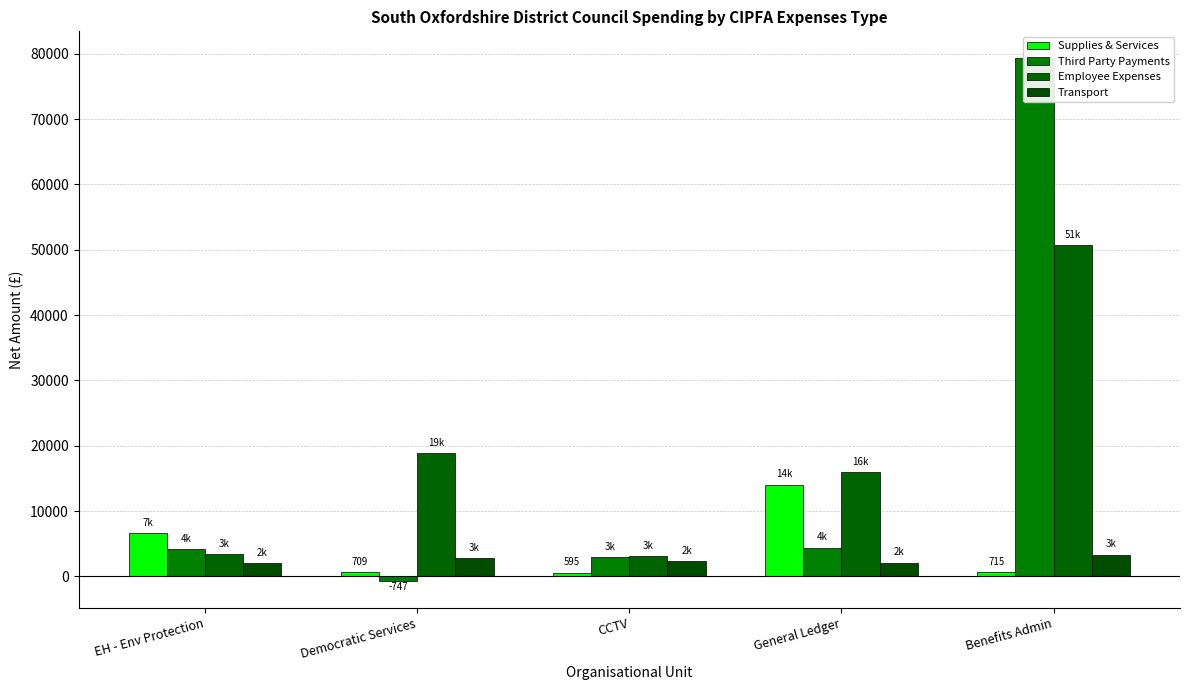

Reading left to right, what are all the values shown in this chart?

Supplies & Services: EH - Env Protection=6690.0	Democratic Services=708.5	CCTV=595.0	General Ledger=14071.9	Benefits Admin=715.0
Third Party Payments: EH - Env Protection=4206.6	Democratic Services=-746.6	CCTV=2941.6	General Ledger=4410.5	Benefits Admin=79415.6
Employee Expenses: EH - Env Protection=3400.8	Democratic Services=18850.2	CCTV=3082.4	General Ledger=16013.4	Benefits Admin=50749.0
Transport: EH - Env Protection=2025.0	Democratic Services=2805.3	CCTV=2349.6	General Ledger=2128.4	Benefits Admin=3333.4